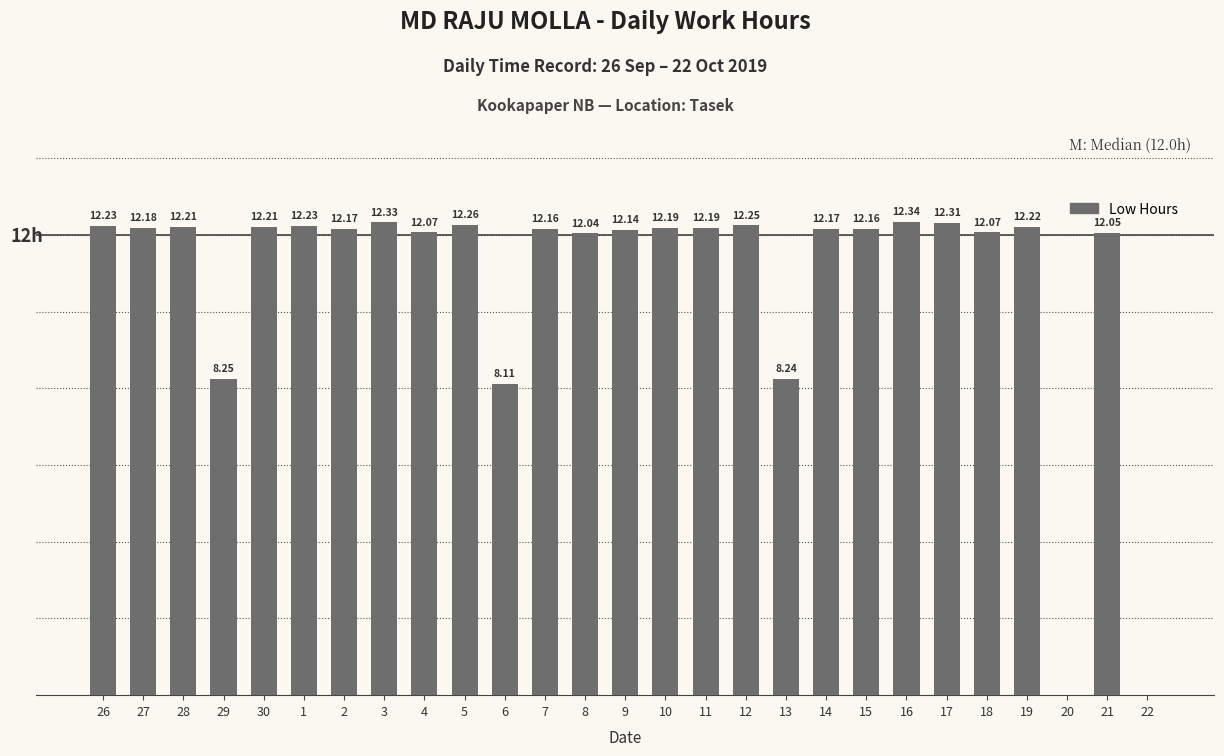

Where does the data first go above 12?

26